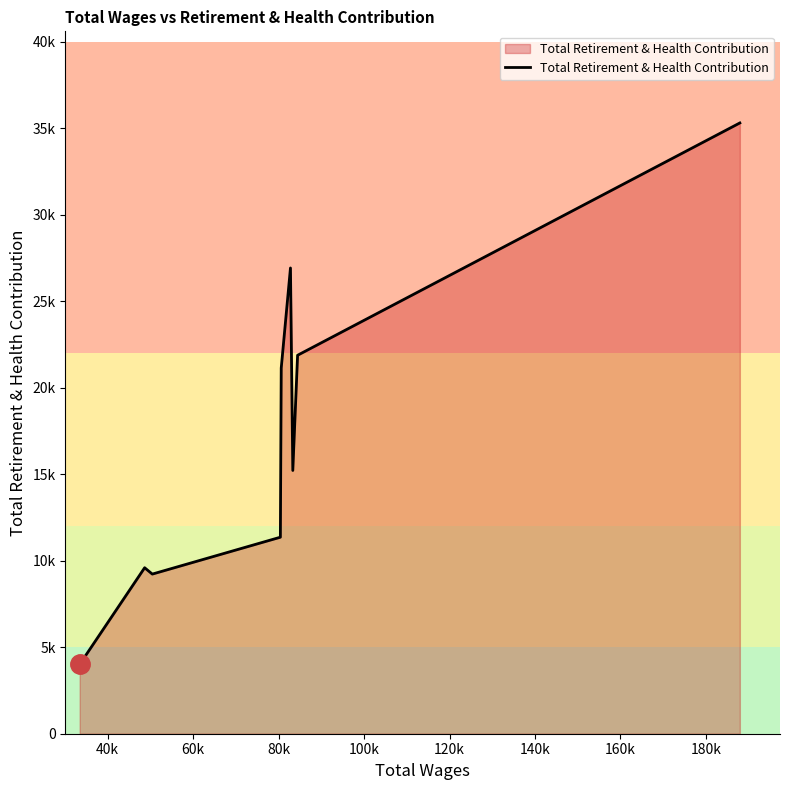

What is the difference between the second highest and second lowest values?

17698